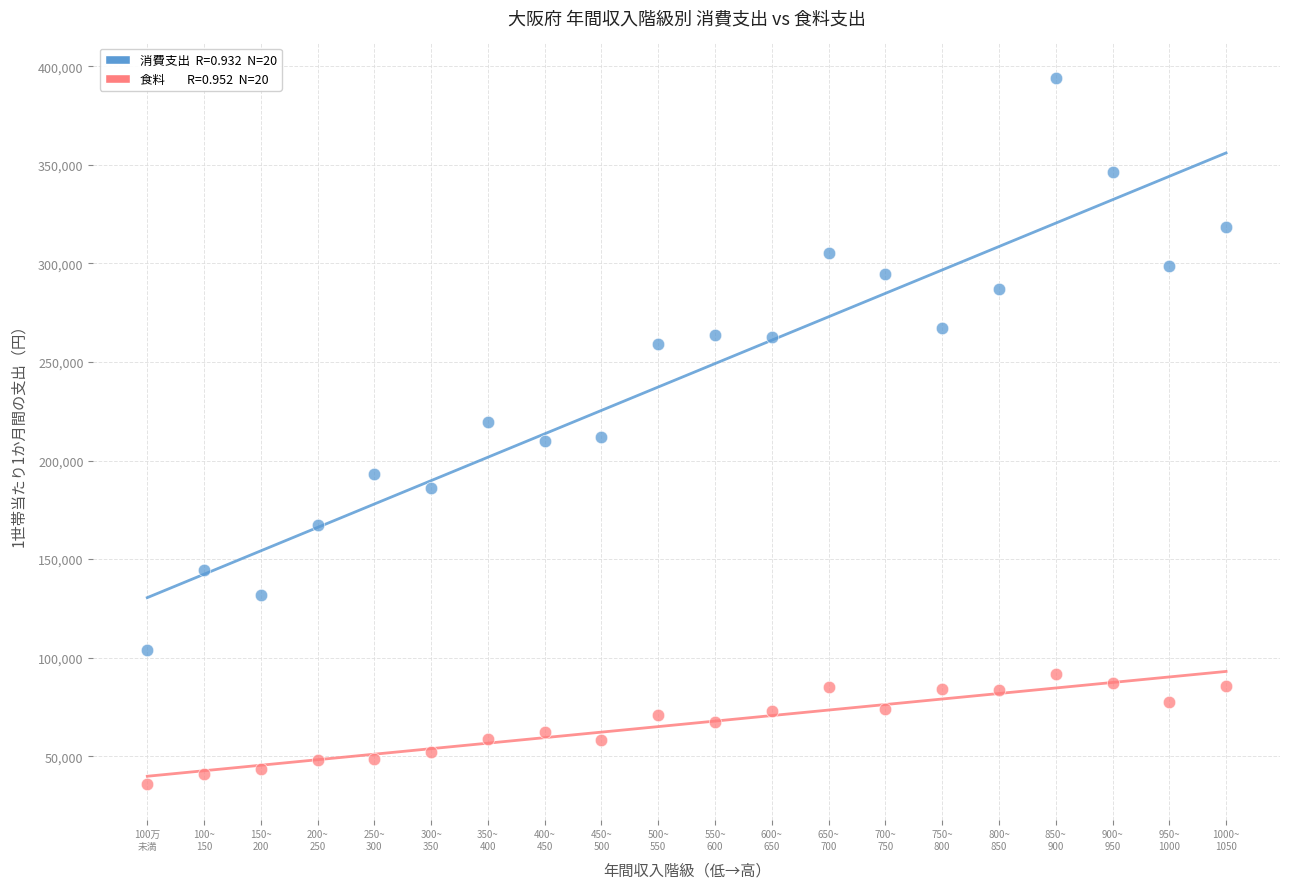

Across all data points, what is the range of X values (max minus min)?

19